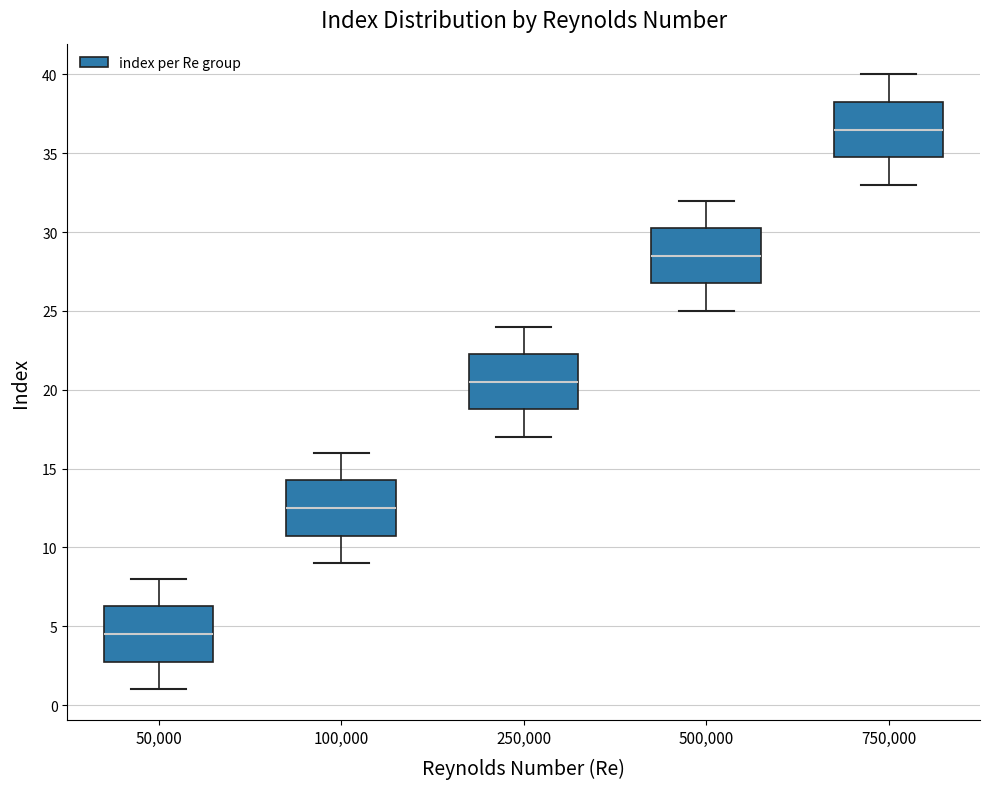

Reading left to right, read every box against the y-axis: the position of its median line, the range the box covers, and the ends of its whiskers. The values are not printed on the chart, so give them approximately, as read against the axis.

50,000: median 4.5, box 3.0 to 6.5, whiskers 1.0 to 8.0
100,000: median 12.5, box 11.0 to 14.5, whiskers 9.0 to 16.0
250,000: median 20.5, box 19.0 to 22.5, whiskers 17.0 to 24.0
500,000: median 28.5, box 27.0 to 30.5, whiskers 25.0 to 32.0
750,000: median 36.5, box 35.0 to 38.5, whiskers 33.0 to 40.0